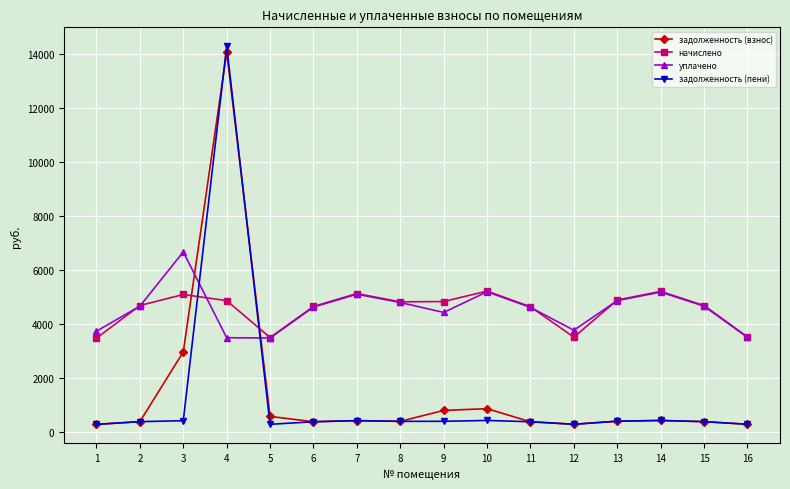

What is the difference between the начислено values at 7 and 9?

296.0